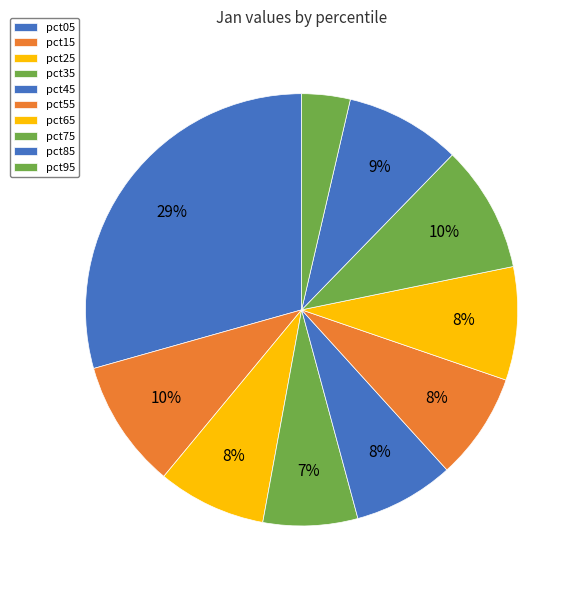

Count the number of slices in the pie.

10